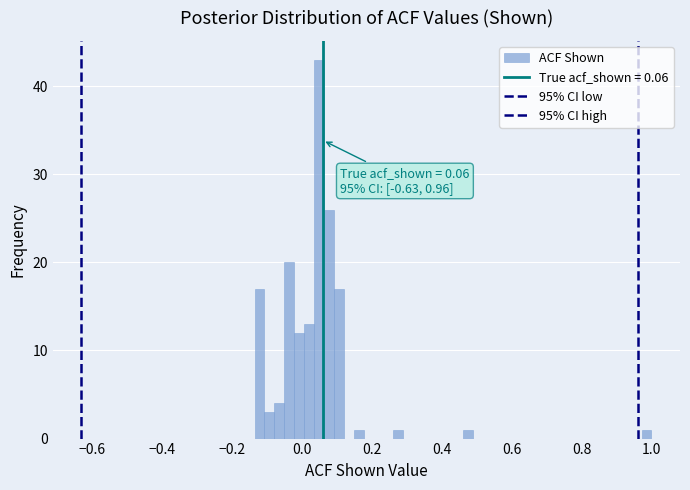

Around what value on the x-axis is the tallest bar? Give the approximate position of its centre, as read against the axis.

0.04